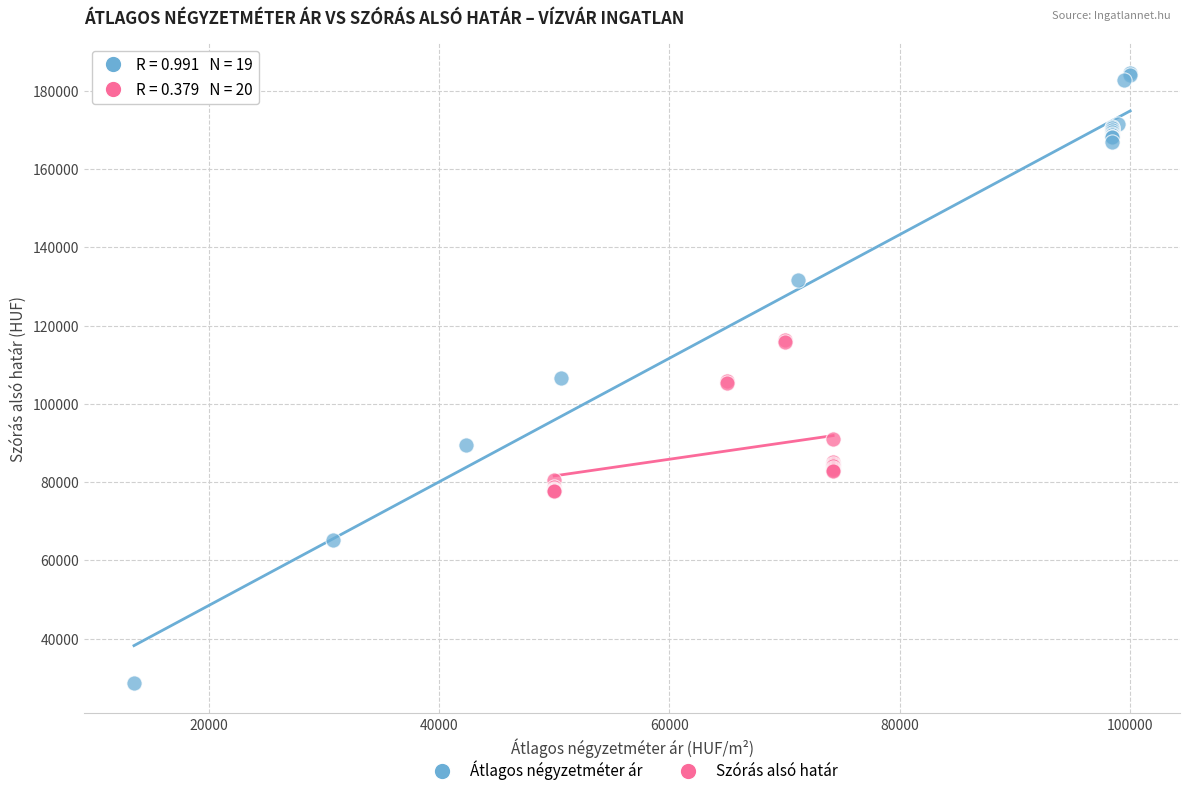

Which series contains the highest Y value?

Átlagos négyzetméter ár